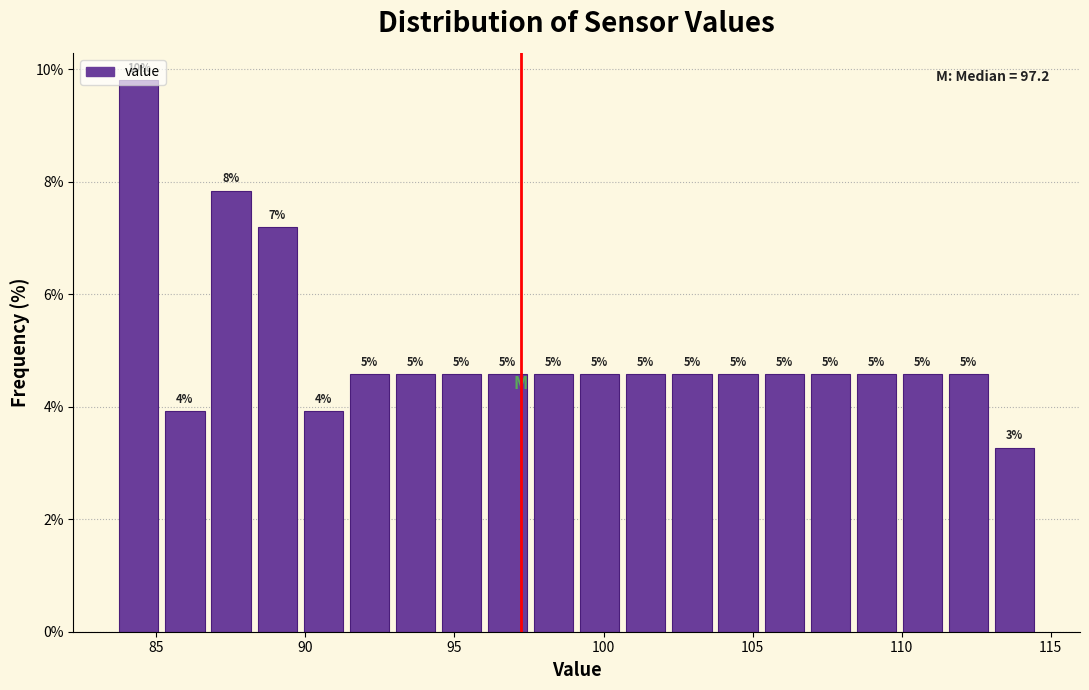

Read against the x-axis, roughly where is the centre of the tallest bar?

84.5